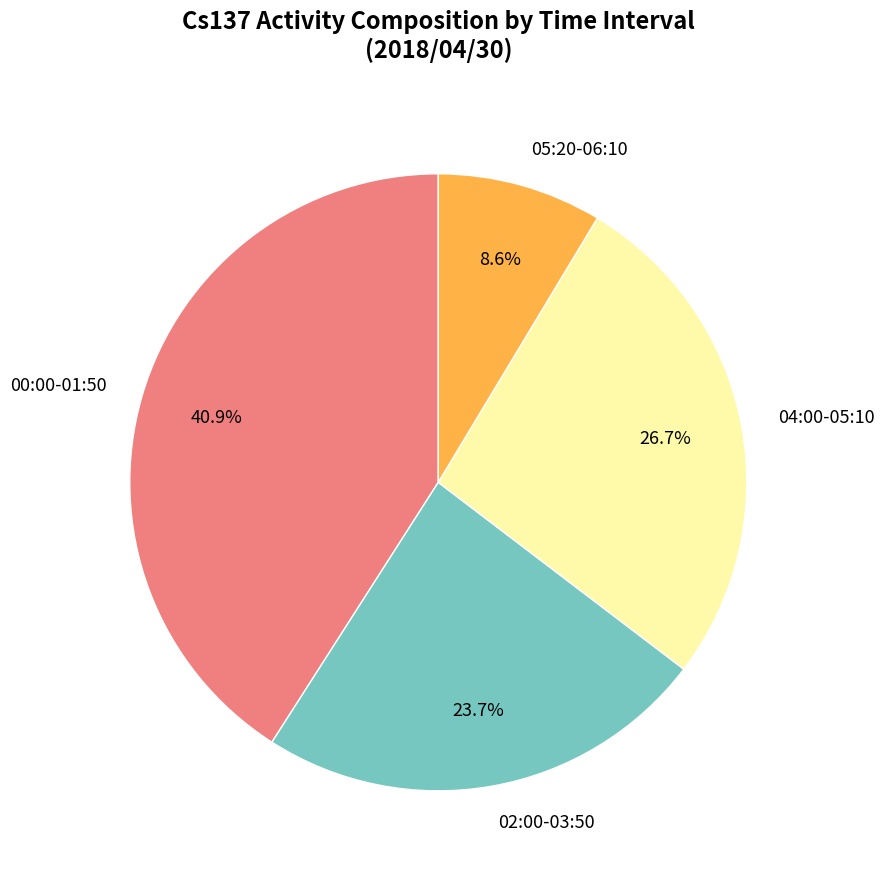

Combined, do 05:20-06:10 and 04:00-05:10 account for over 50%?

No